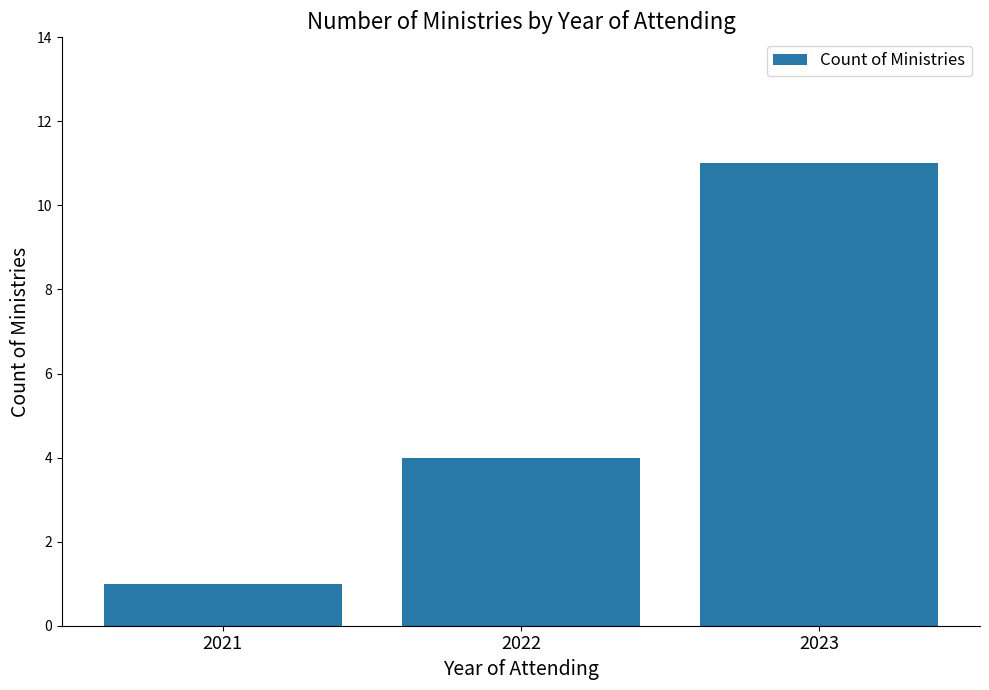

What is the average value?

5